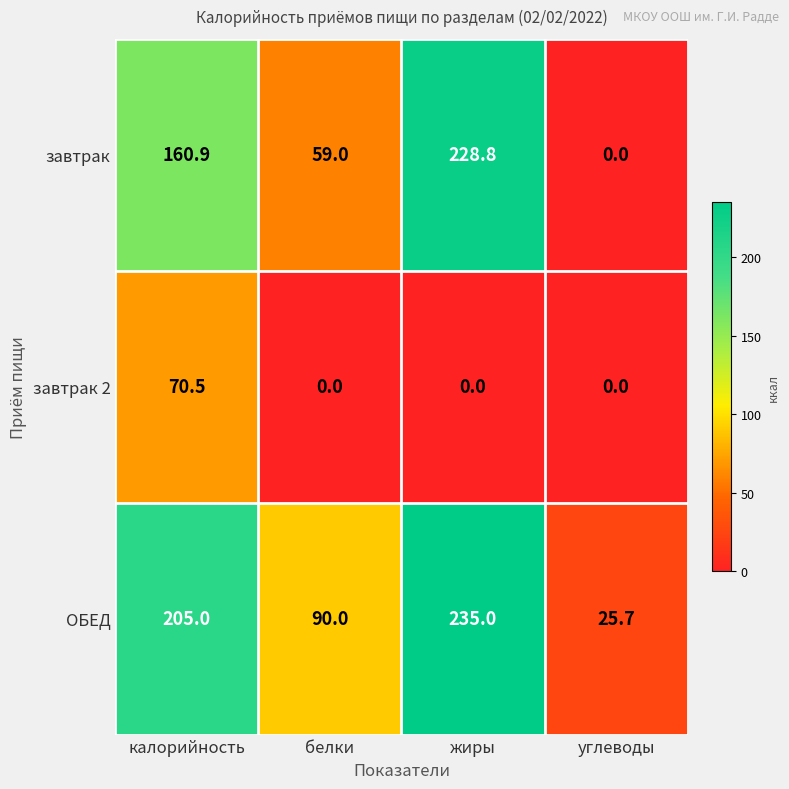

Reading left to right, what are all the values shown in this chart?

завтрак: калорийность=160.9	белки=59.0	жиры=228.8	углеводы=0.0
завтрак 2: калорийность=70.5	белки=0.0	жиры=0.0	углеводы=0.0
ОБЕД: калорийность=205.0	белки=90.0	жиры=235.0	углеводы=25.7